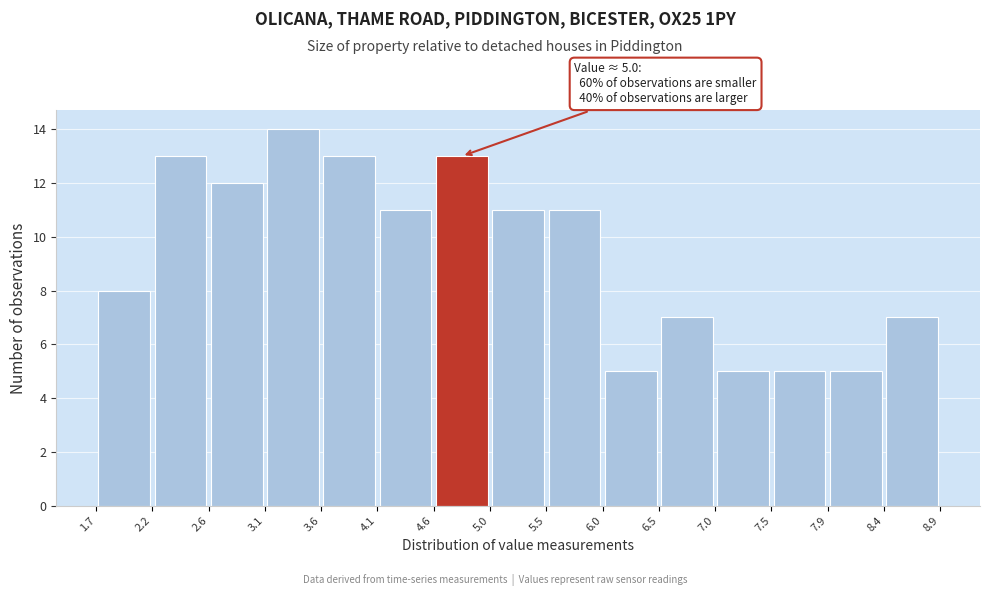

Over which range of the x-axis is the bar tallest?

3.1 to 3.6